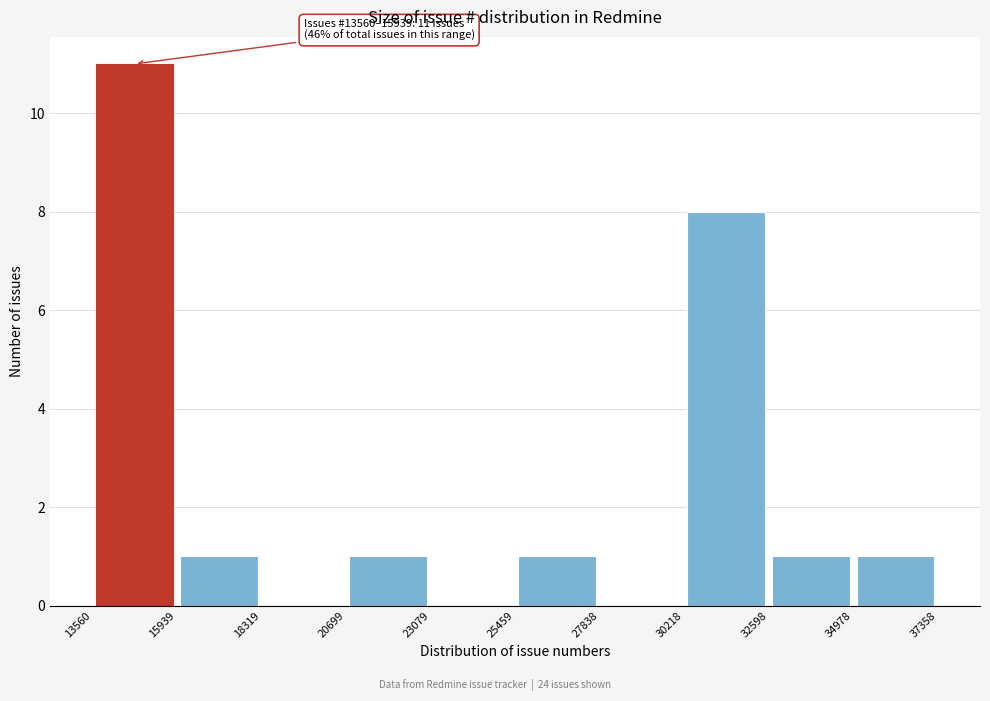

Over which range of the x-axis is the bar tallest?

13560 to 15939